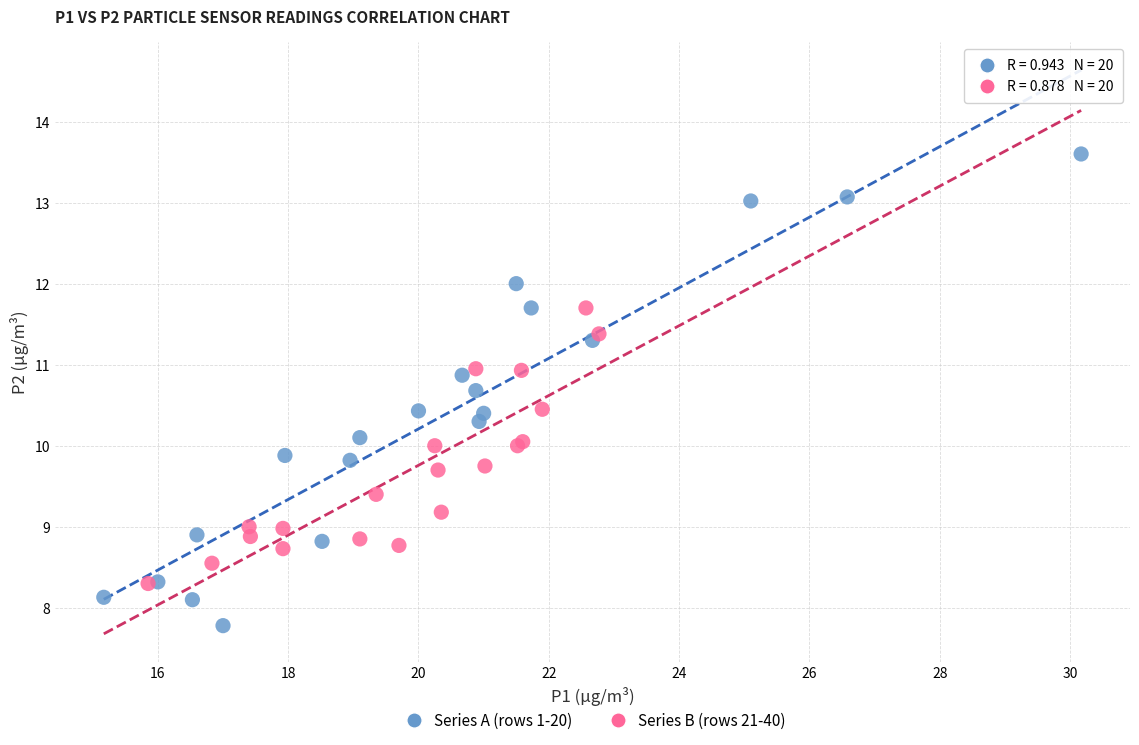

What are all the series names shown in the legend?

Series A (rows 1-20), Series B (rows 21-40)